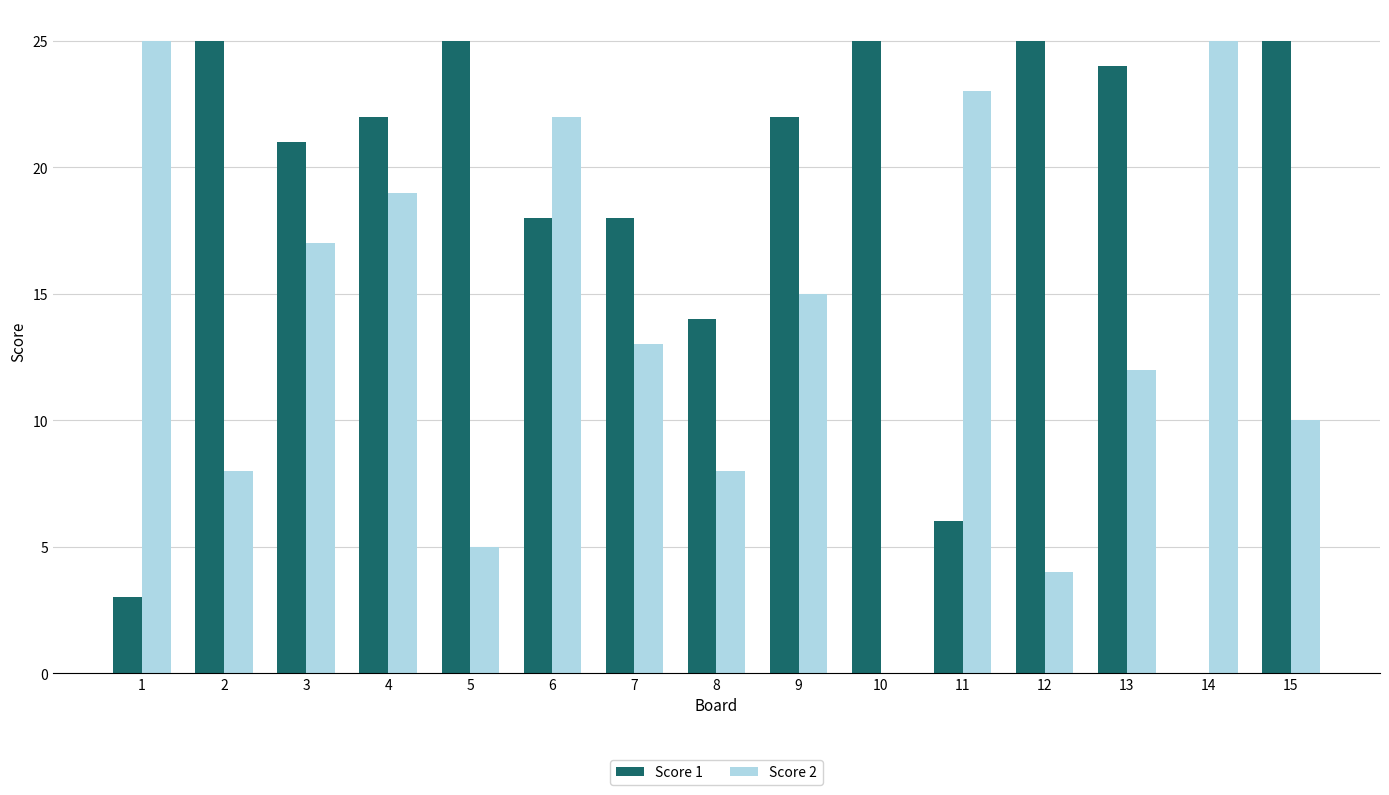

Reading left to right, transcribe all the data shown in this chart.

Score 1: 1=3	2=25	3=21	4=22	5=25	6=18	7=18	8=14	9=22	10=25	11=6	12=25	13=24	14=0	15=25
Score 2: 1=25	2=8	3=17	4=19	5=5	6=22	7=13	8=8	9=15	10=0	11=23	12=4	13=12	14=25	15=10